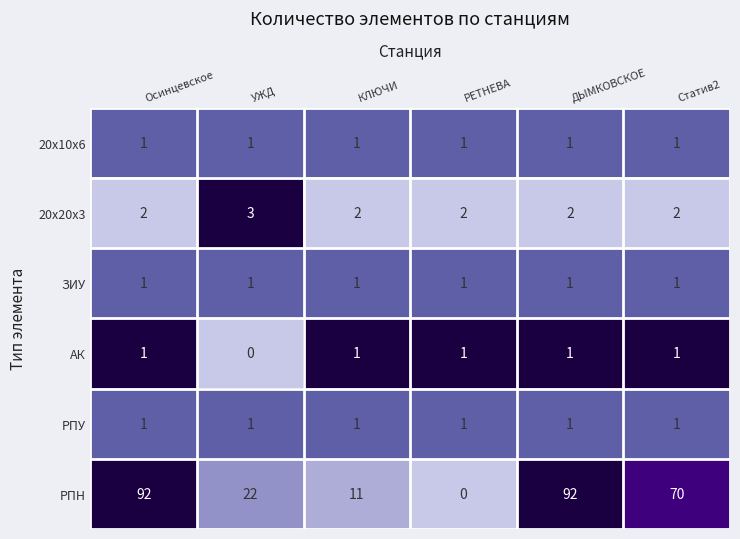

The ЗИУ series shows 1 at РЕТНЕВА. True or false?

True